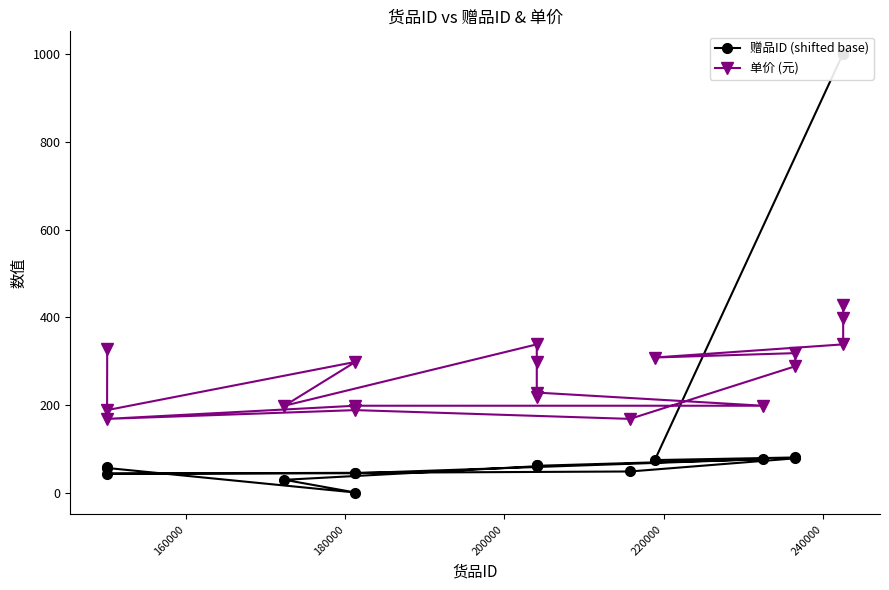

Does the chart display data point markers on the line(s)?

Yes